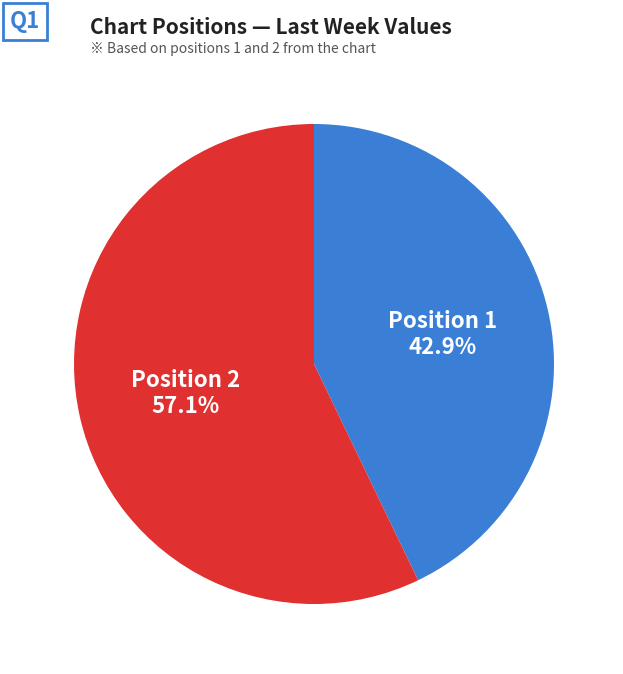

Is there a majority slice in this chart?

Yes